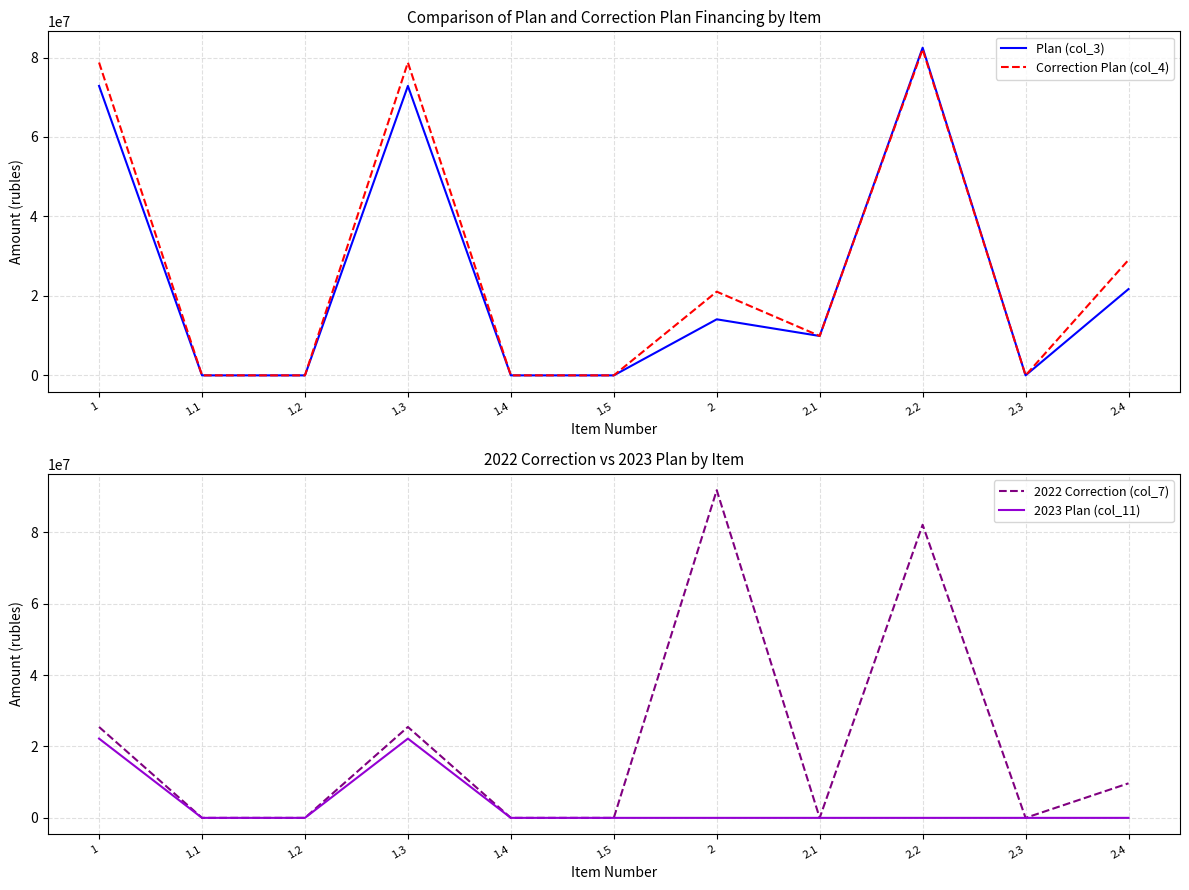

Is it true that Correction Plan (col_4) equals -31223042 at 1.5?

False